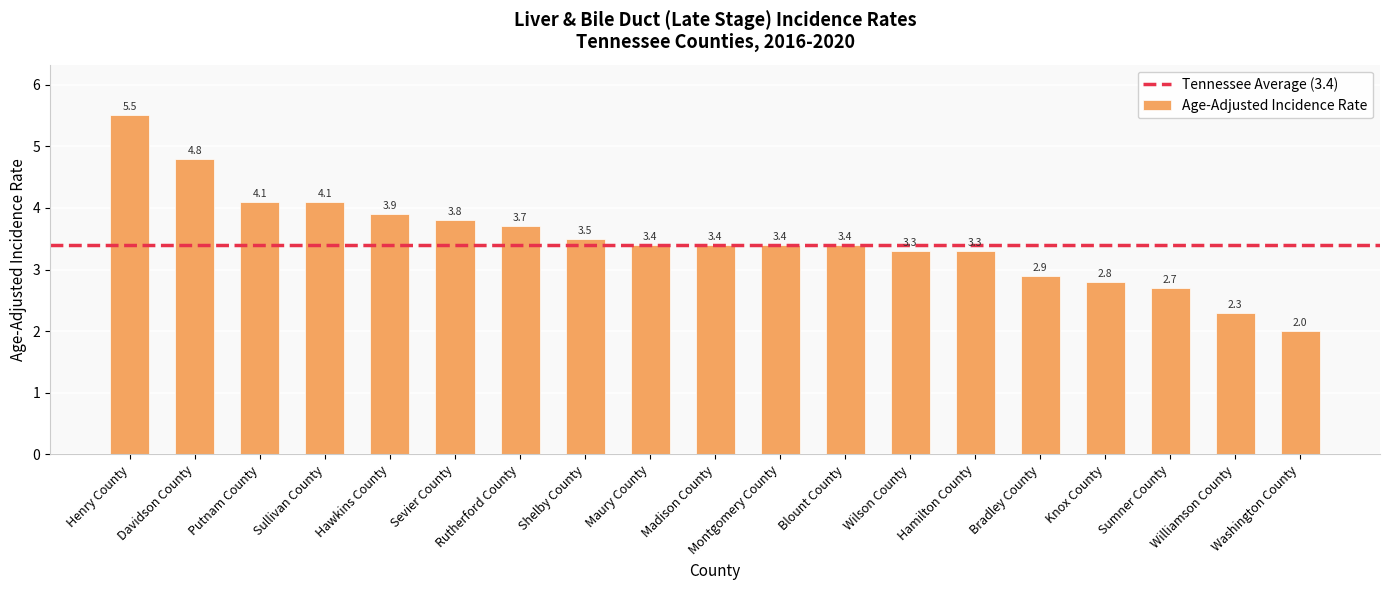

Which has a higher value, Williamson County or Madison County?

Madison County